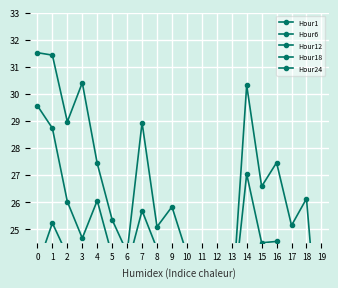

Rank the series at 3 from highest to lowest value.

Hour12, Hour18, Hour6, Hour1, Hour24